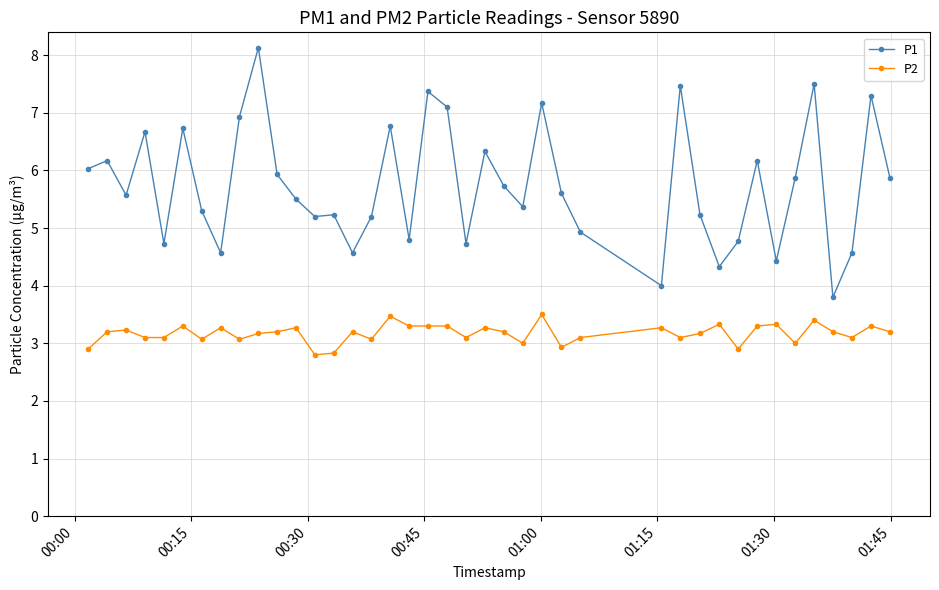

Which series has the largest range (max minus min)?

P1